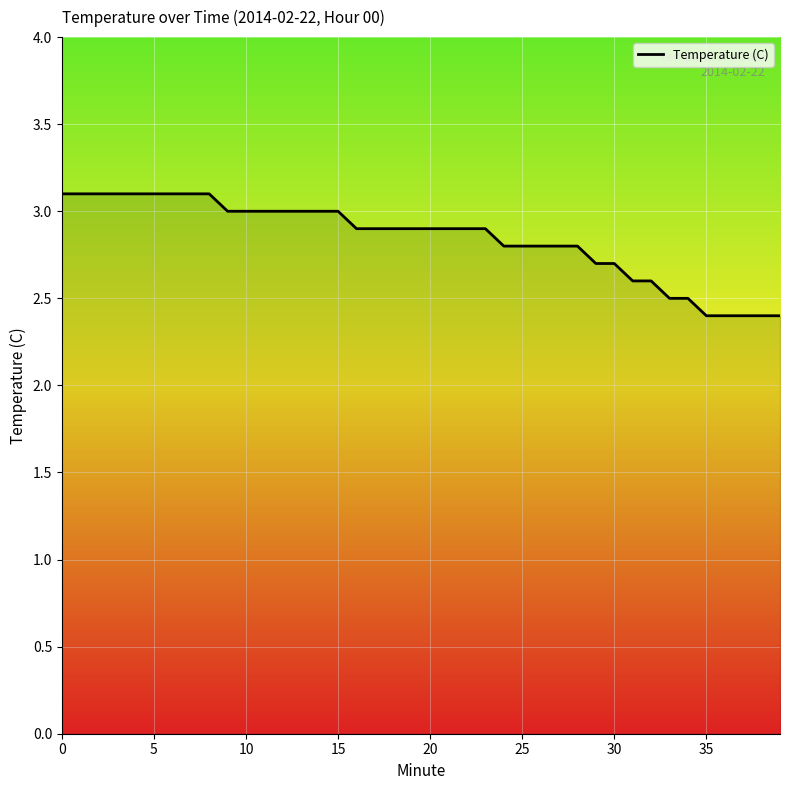

What is the maximum value shown in the chart?

3.1